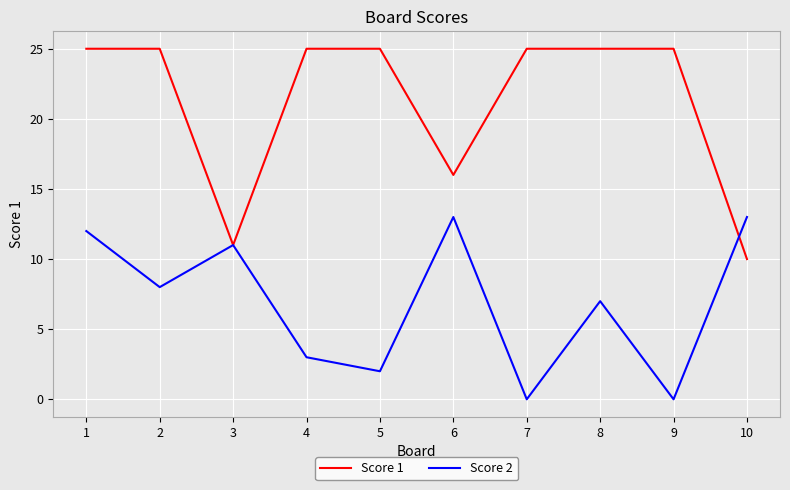

The value of Score 1 at 2 is 7. True or false?

False